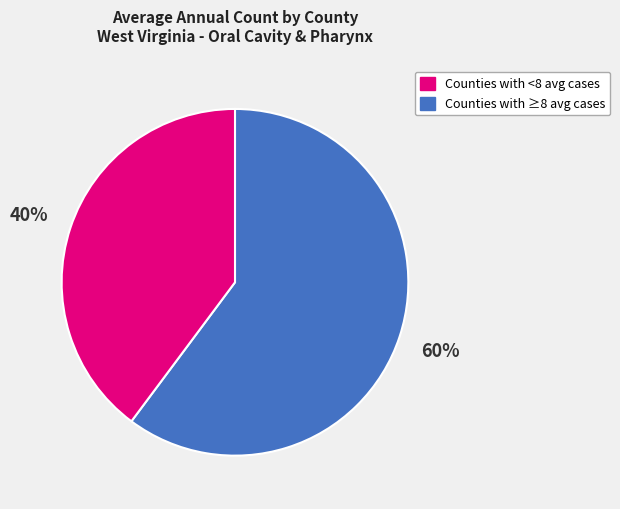

Is there any slice that represents more than half of the pie?

Yes